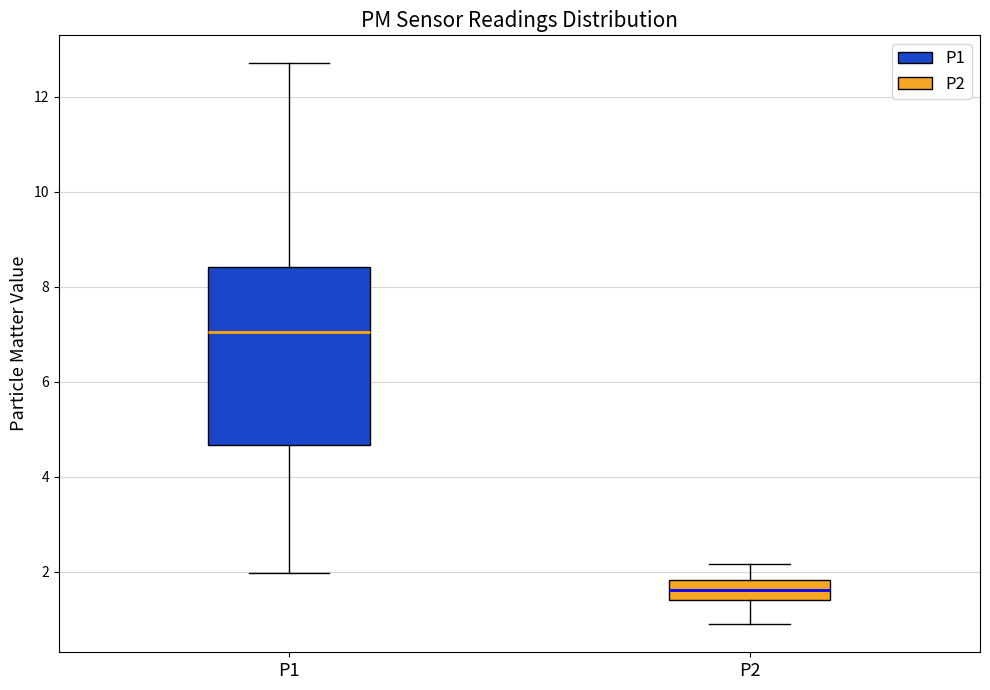

Where does the lower whisker of the box for P1 end on the y-axis? The values are not printed on the chart, so give them approximately, as read against the axis.

2.0